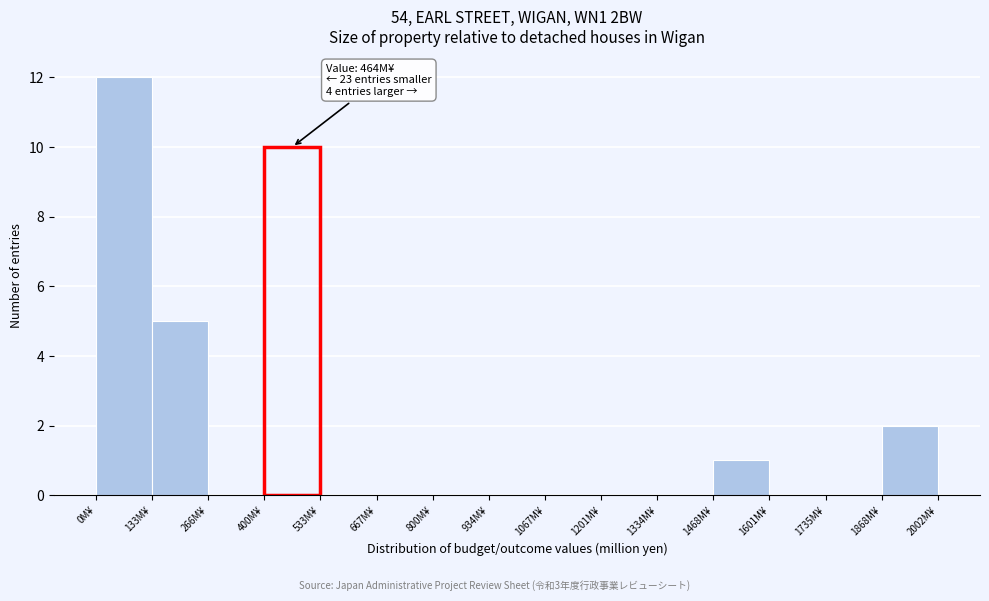

Which range on the x-axis has the tallest bar?

0 to 140